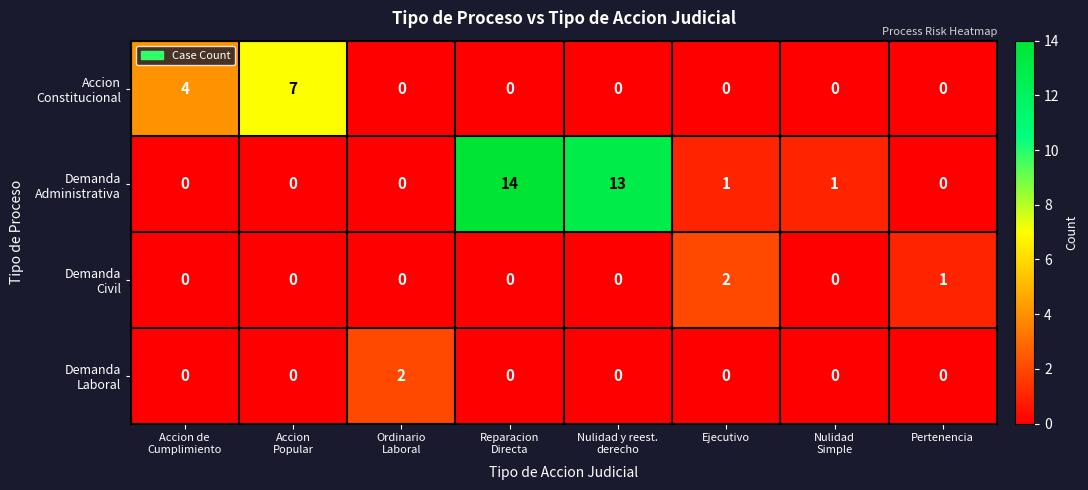

What is the maximum value shown in the chart?

14